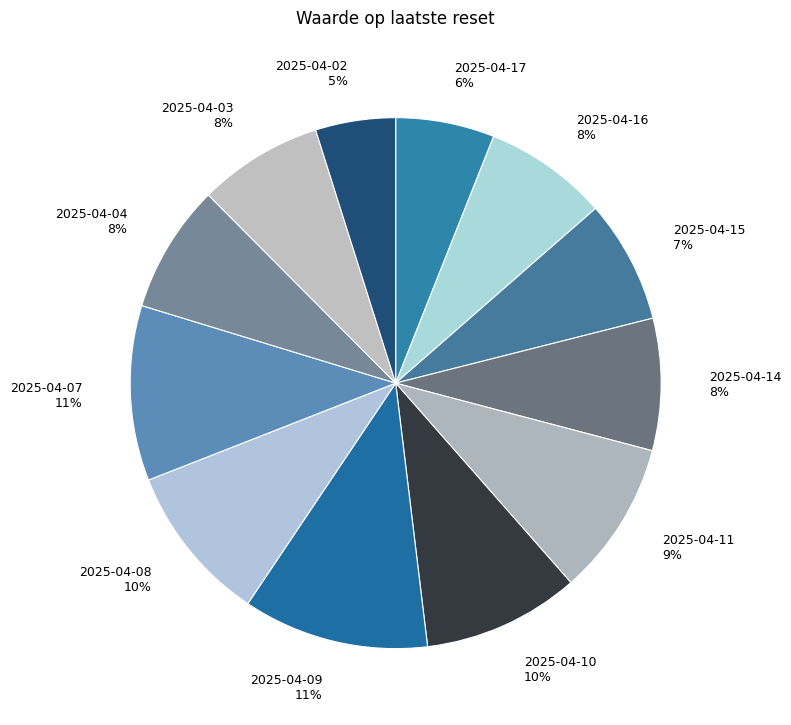

Do 2025-04-16 and 2025-04-14 together represent more than half of the pie?

No